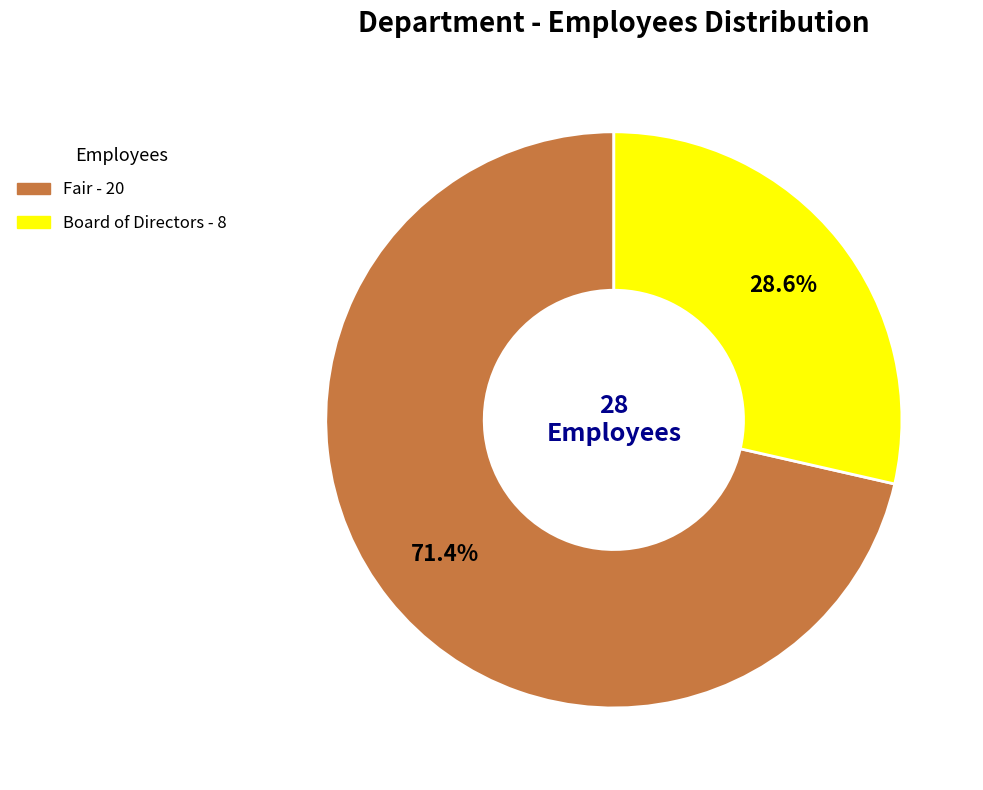

Count the number of slices in the pie.

2